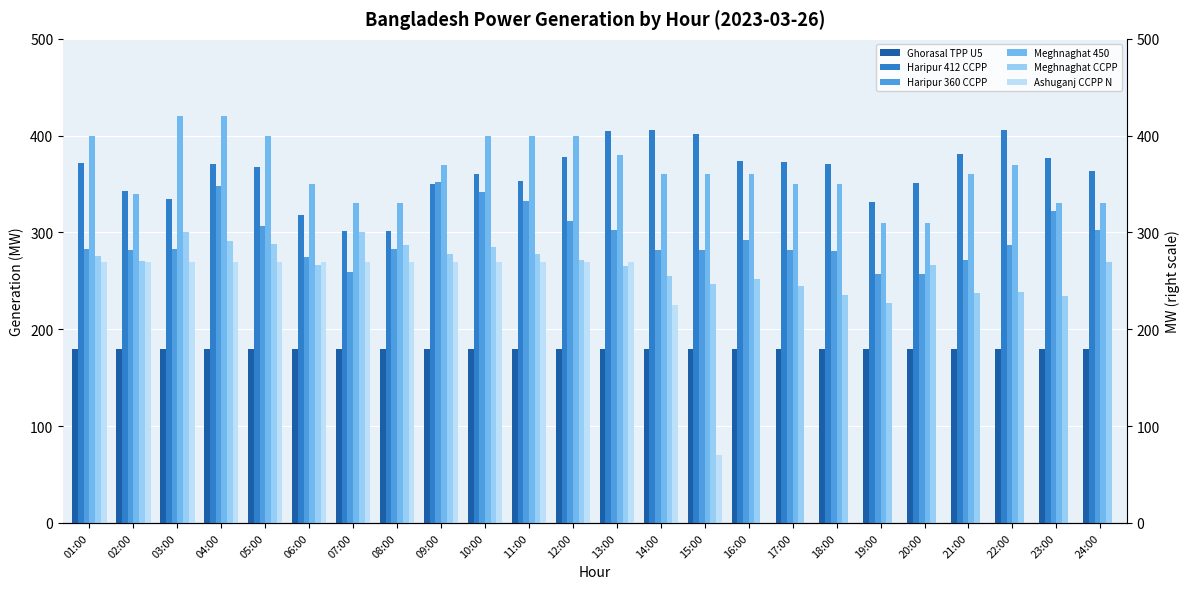

Are the bars horizontal?

No